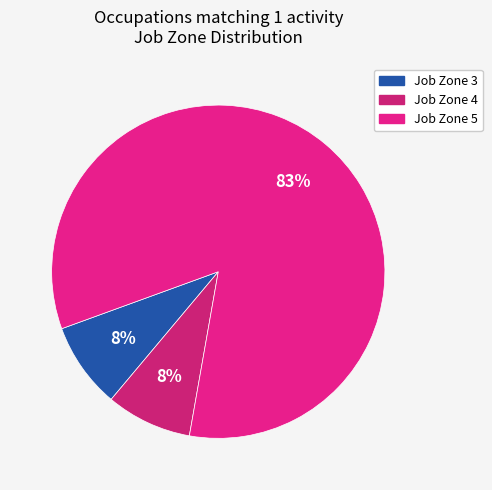

Is it true that Job Zone 5 is 35% of the pie?

False